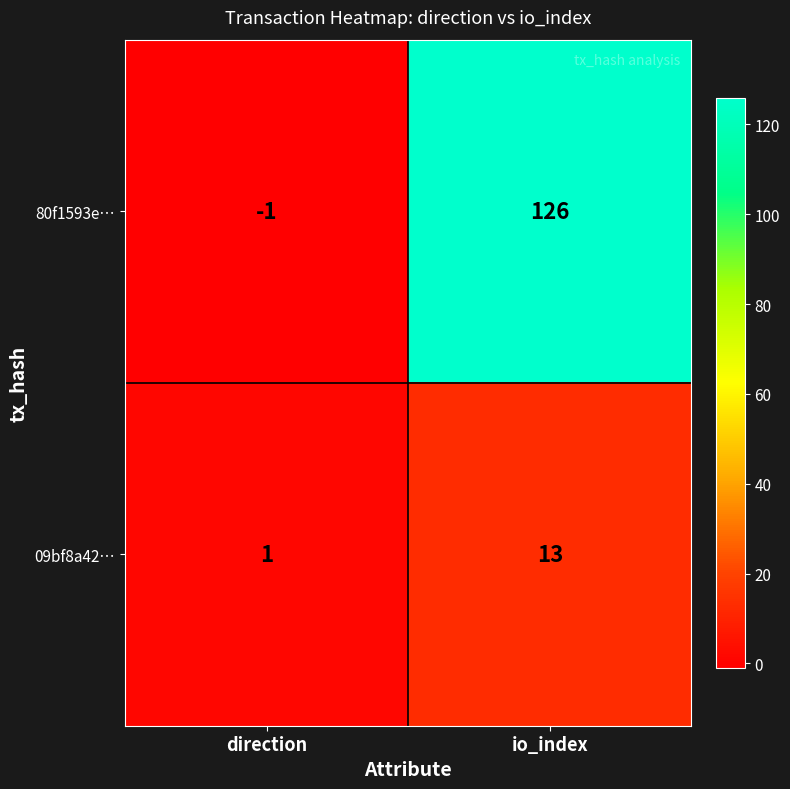

How many categories are shown in the chart?

2